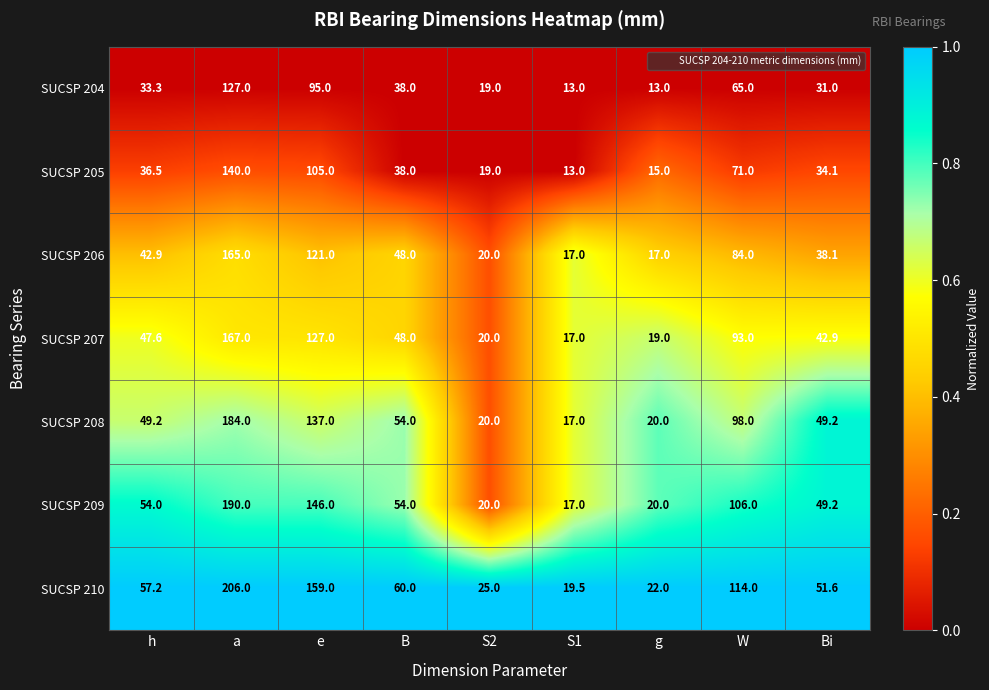

At how many categories does at least one series exceed 107?

3